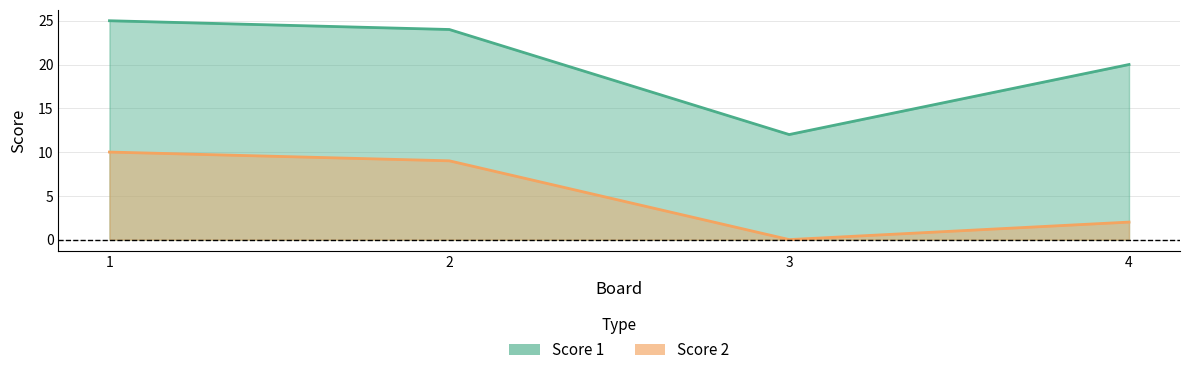

List the series in order of their overall mean, lowest first.

Score 2, Score 1